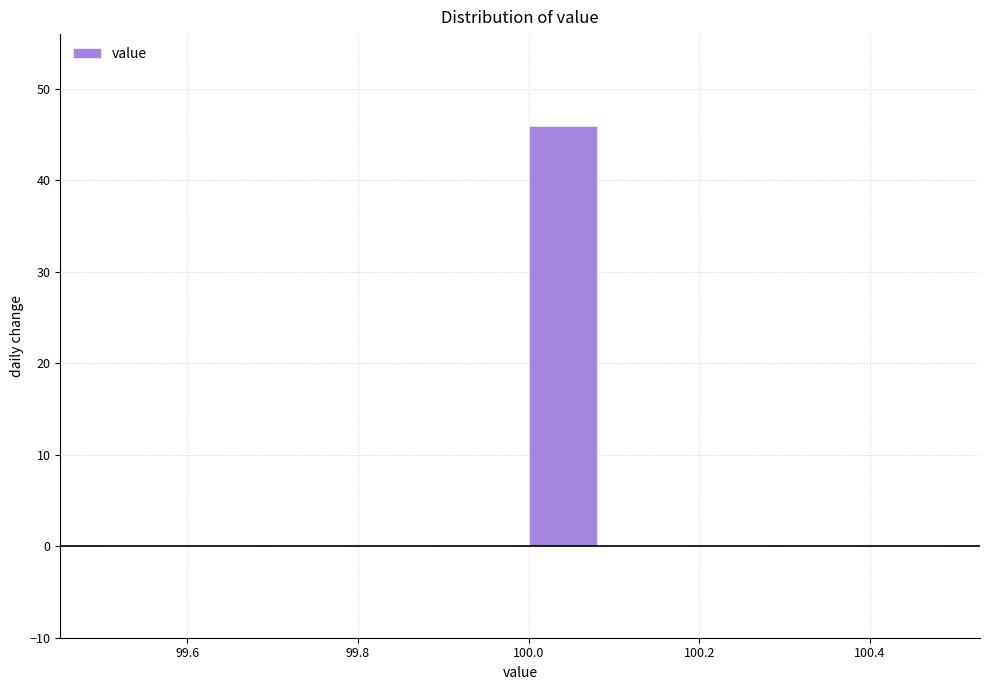

Reading left to right, list every bar in this chart as the range it spans on the x-axis followed by its height. Neither the bar edges nor the heights are printed on the chart, so give them approximately, as read against the axes.

99.49 to 99.59: 0
99.59 to 99.69: 0
99.69 to 99.79: 0
99.79 to 99.89: 0
99.89 to 99.99: 0
99.99 to 100.09: 46
100.09 to 100.19: 0
100.19 to 100.29: 0
100.29 to 100.39: 0
100.39 to 100.49: 0